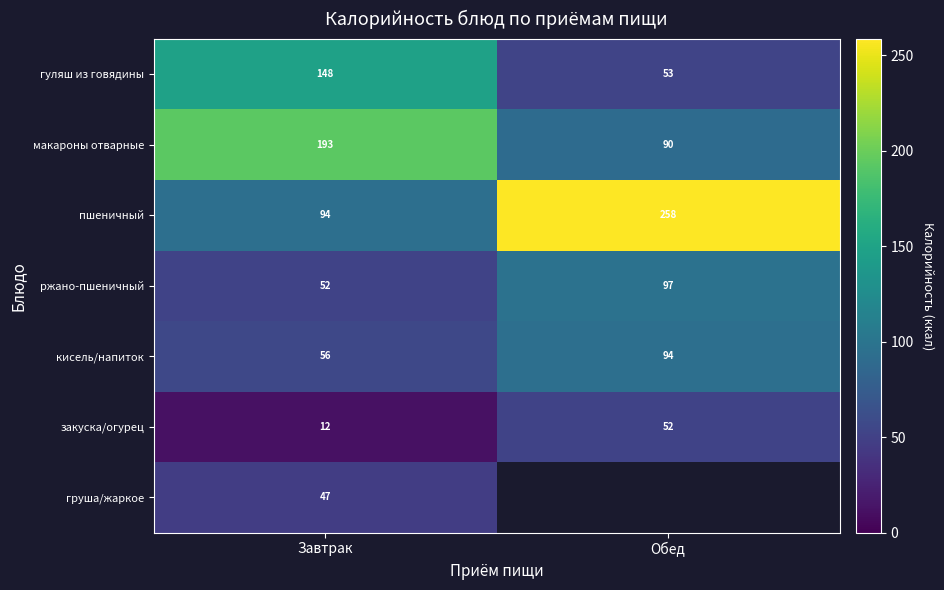

What is the sum of all кисель/напиток values?

150